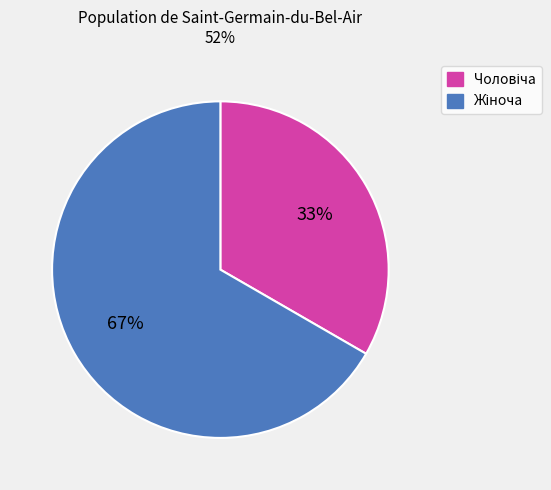

Is there a majority slice in this chart?

Yes